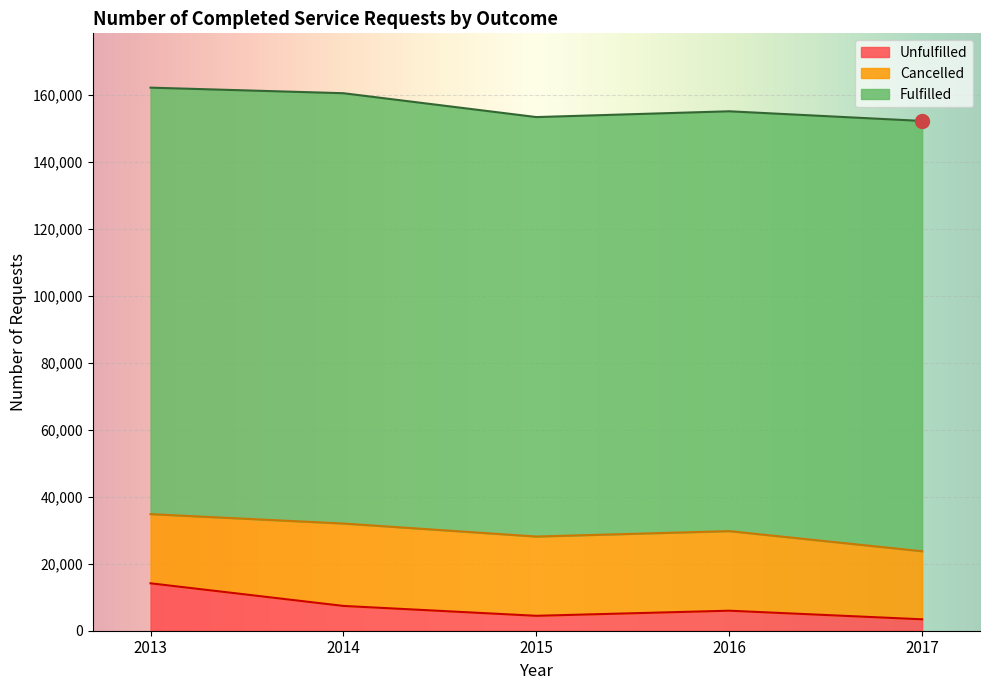

What is the average value of the Unfulfilled series?

7085